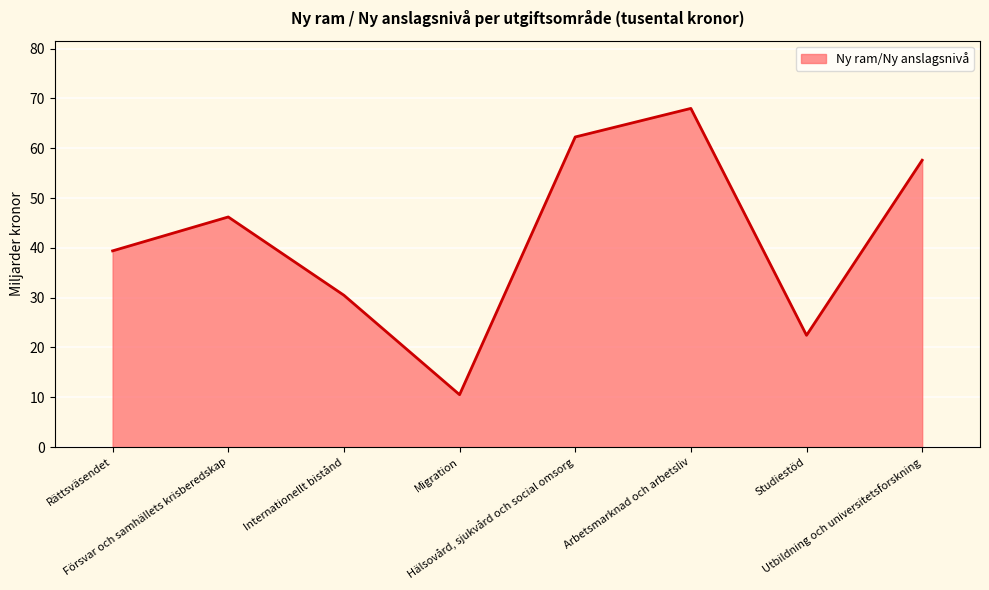

At which category does the data reach its first local peak?

Försvar och samhällets krisberedskap